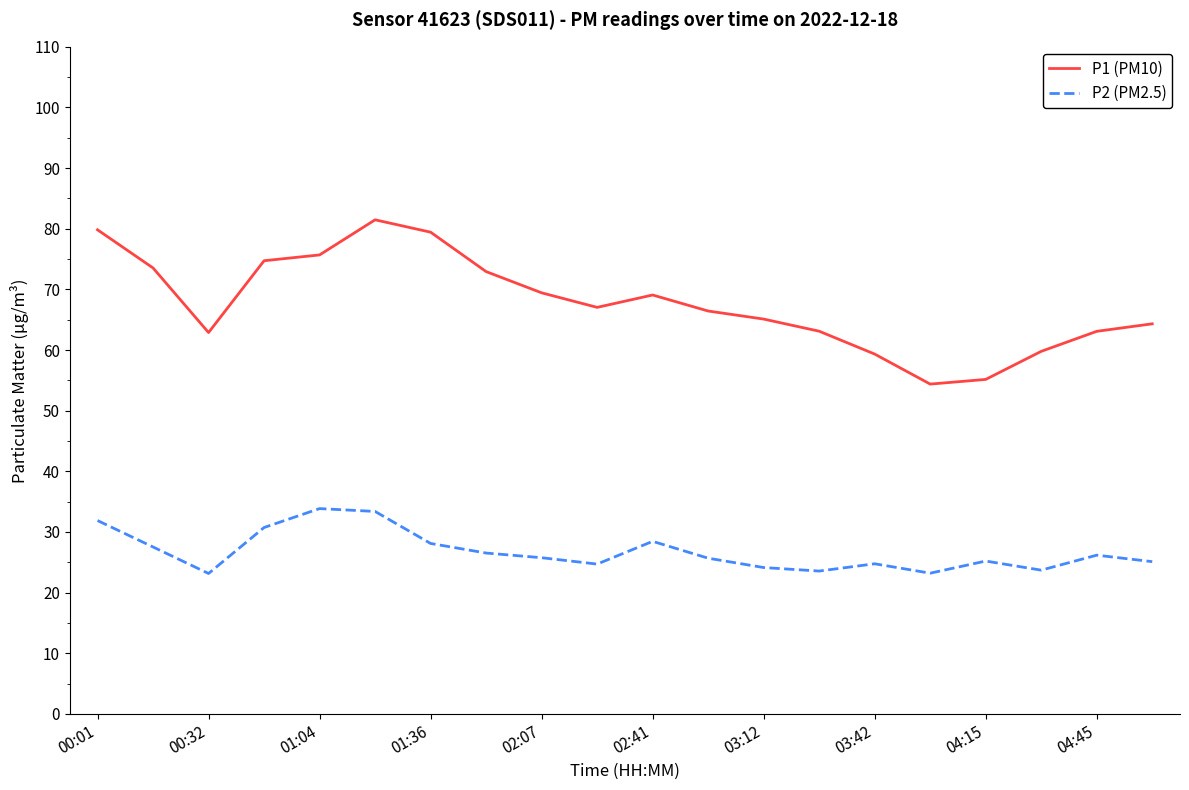

Which series has the largest total across all categories?

P1 (PM10)